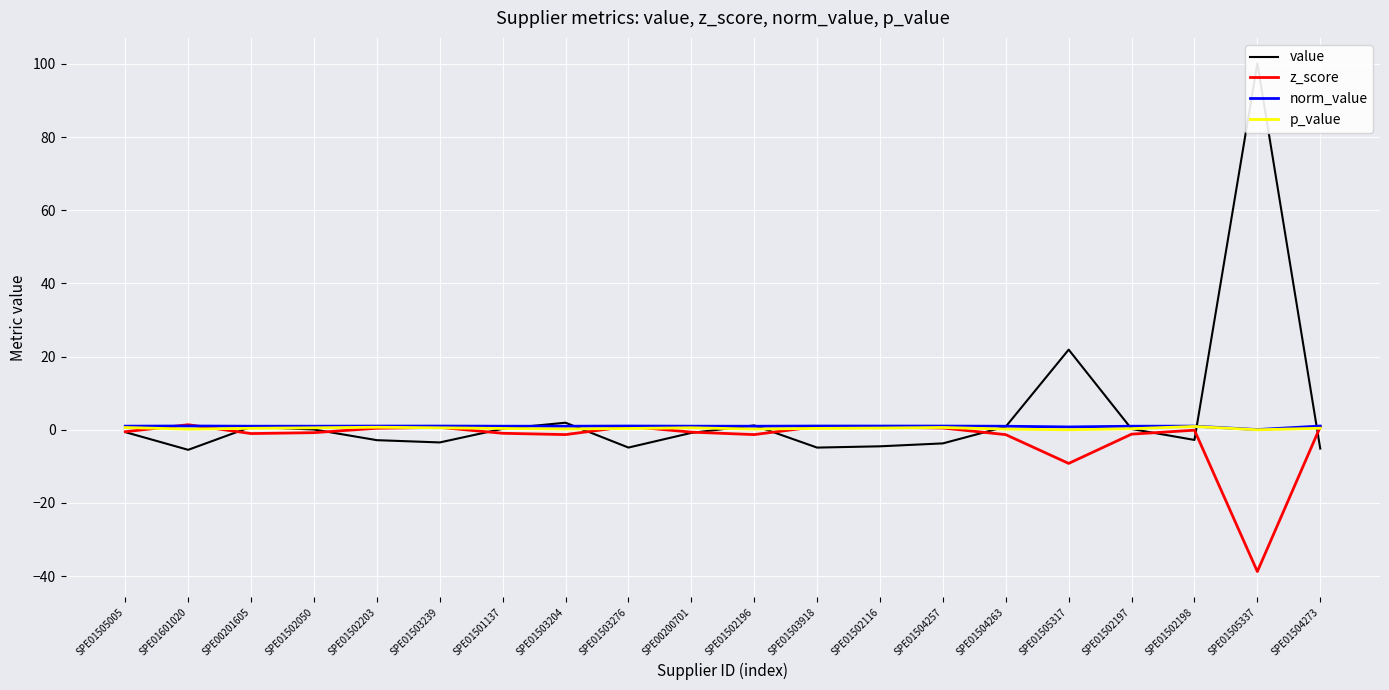

True or false: p_value and norm_value intersect in this chart.

False